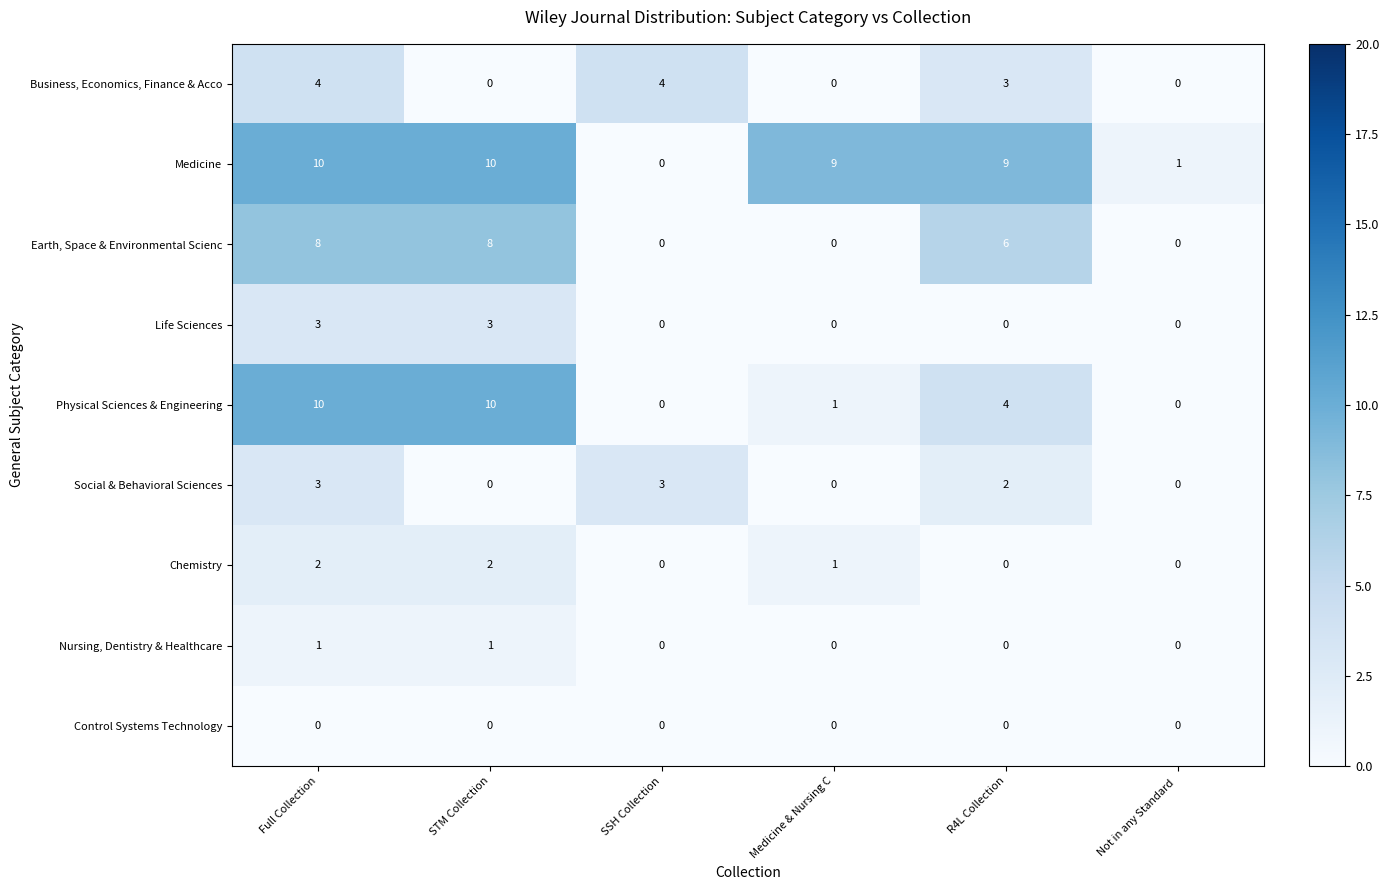

What is the difference between the highest and lowest values at SSH Collection?

4